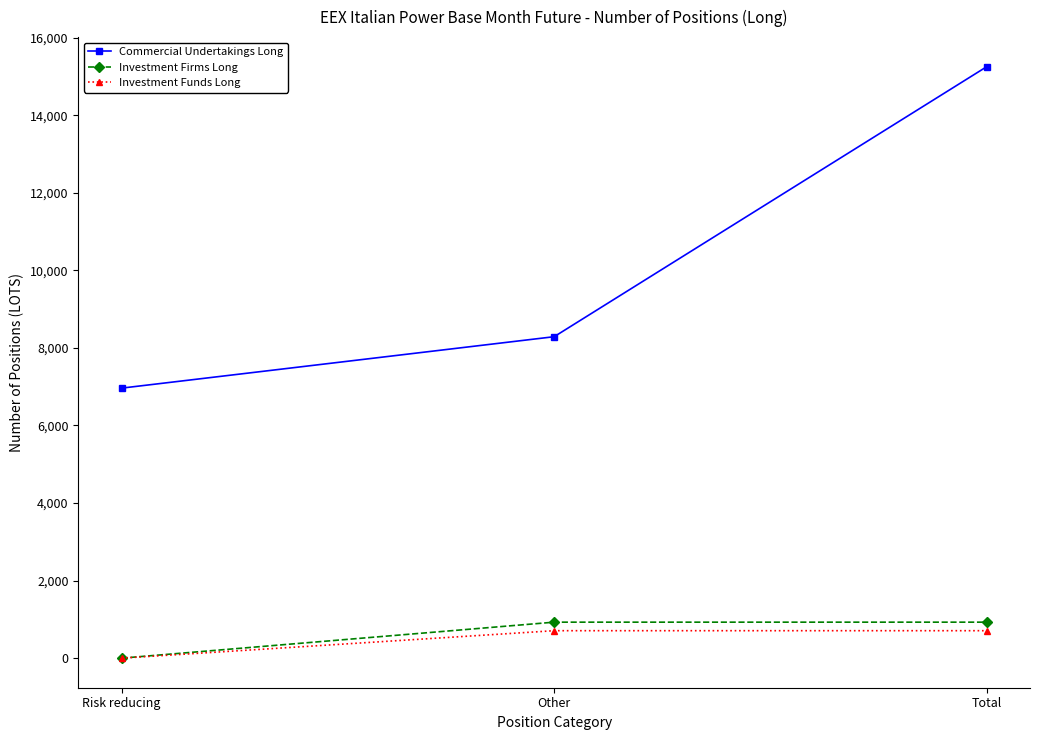

What is the maximum value for Investment Firms Long?

928.0